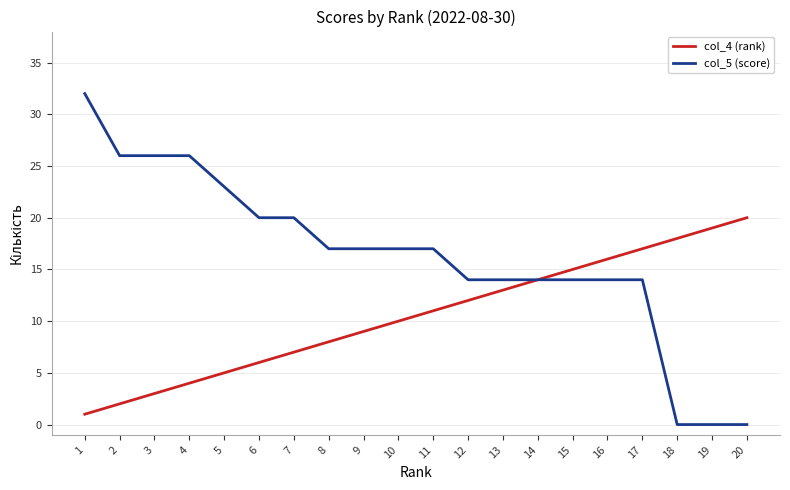

True or false: col_5 (score) has a value of 14 at 17.

True